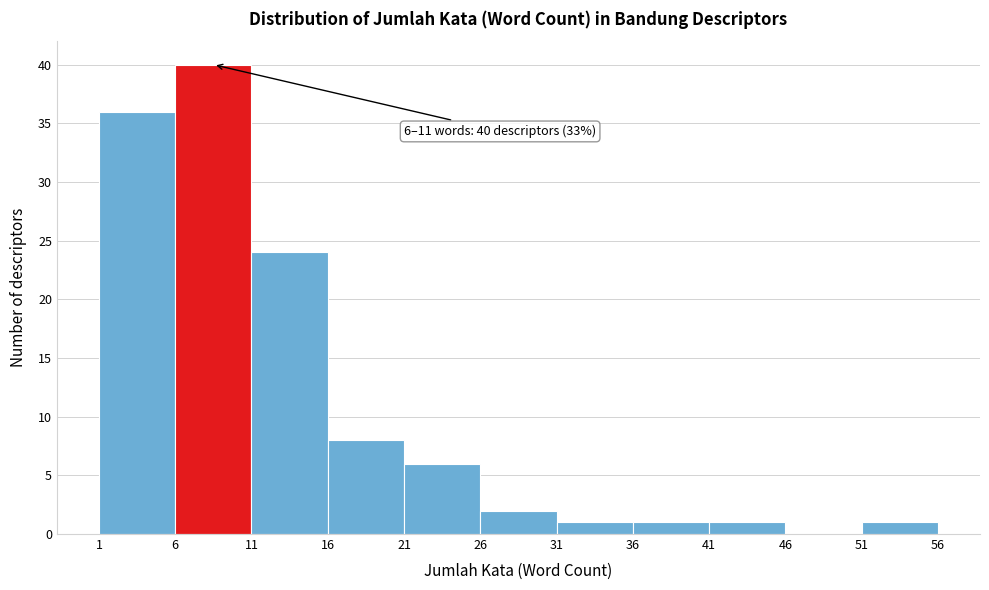

Over which range of the x-axis is the bar tallest?

6 to 11